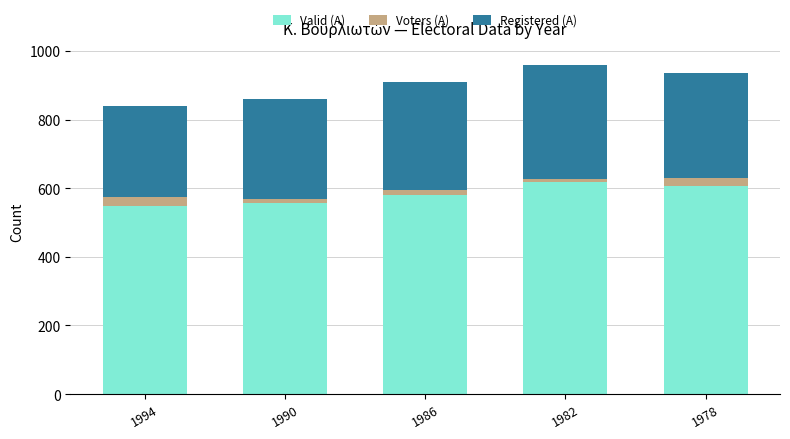

What value does the Valid (A) series have at 1994?

547